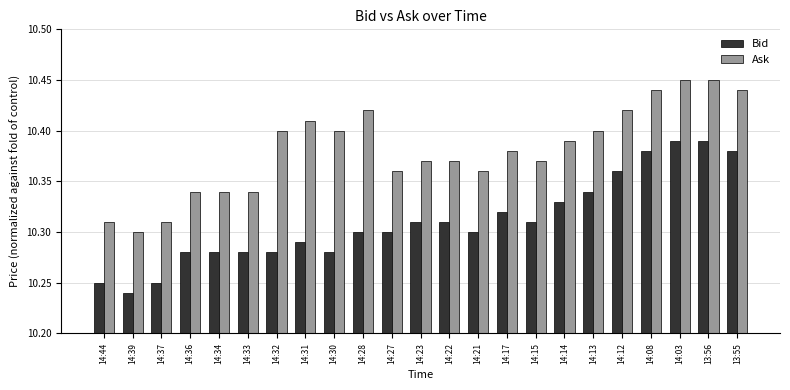

What are all the series names shown in the legend?

Bid, Ask